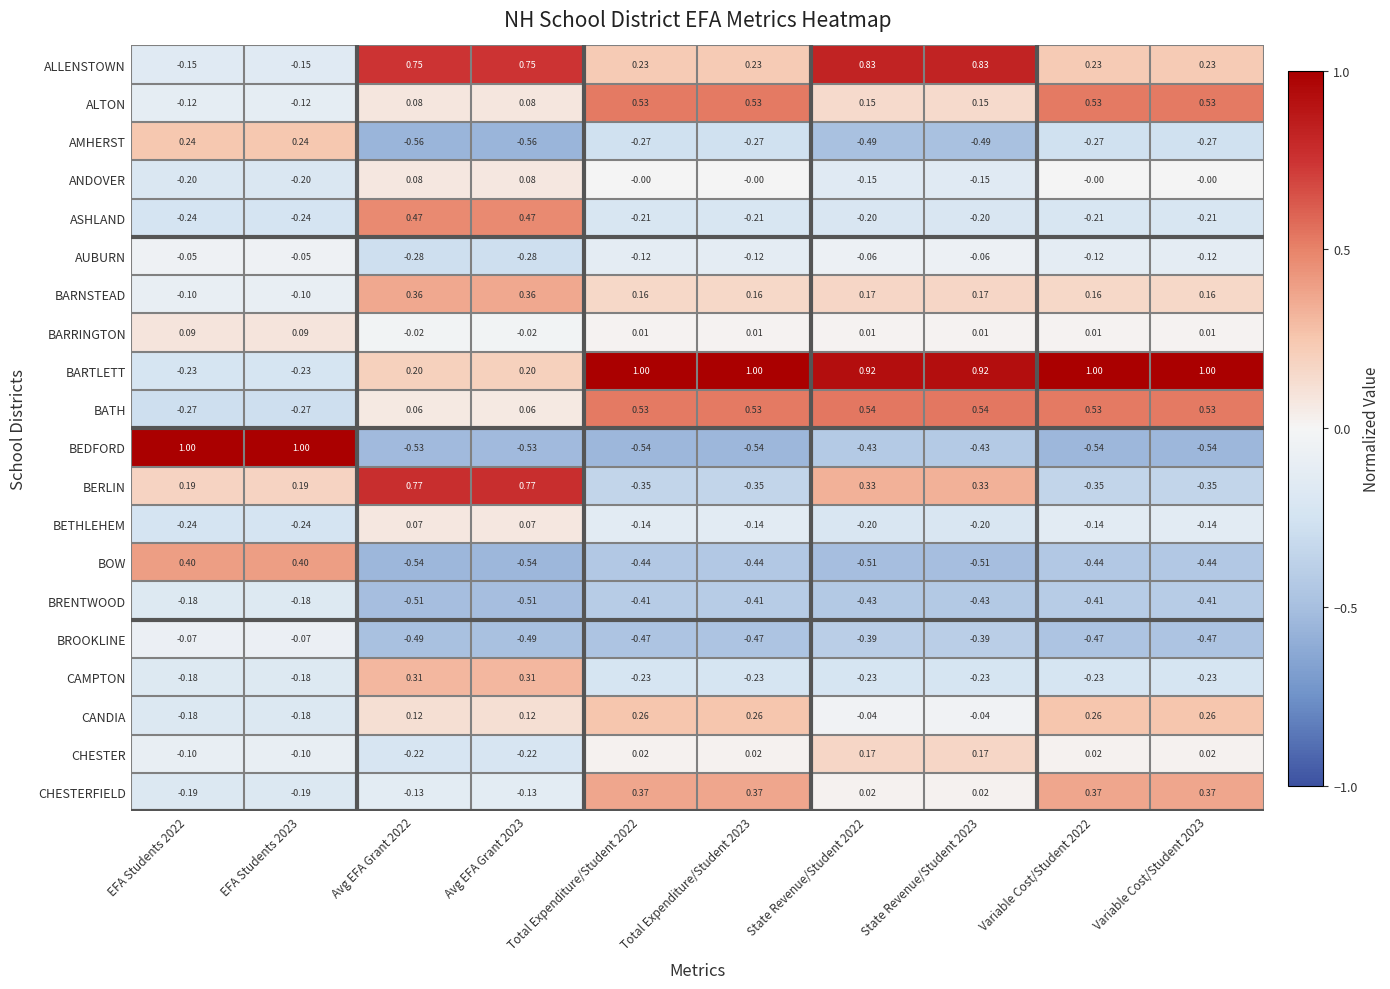

Which series has the largest total across all categories?

BARTLETT